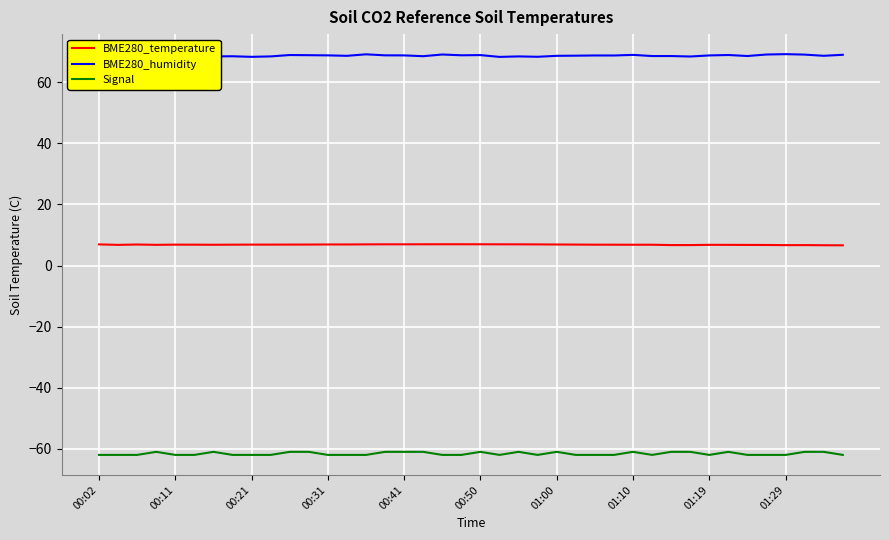

The value of BME280_temperature at 01:10 is 6.8. True or false?

True